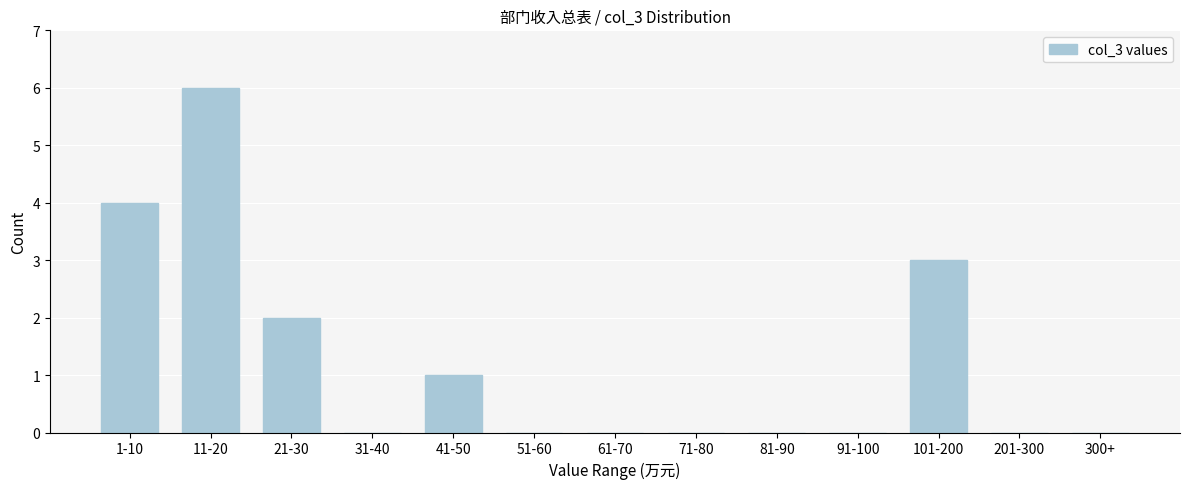

Reading left to right, transcribe all the data shown in this chart.

1-10=4	11-20=6	21-30=2	31-40=0	41-50=1	51-60=0	61-70=0	71-80=0	81-90=0	91-100=0	101-200=3	201-300=0	300+=0